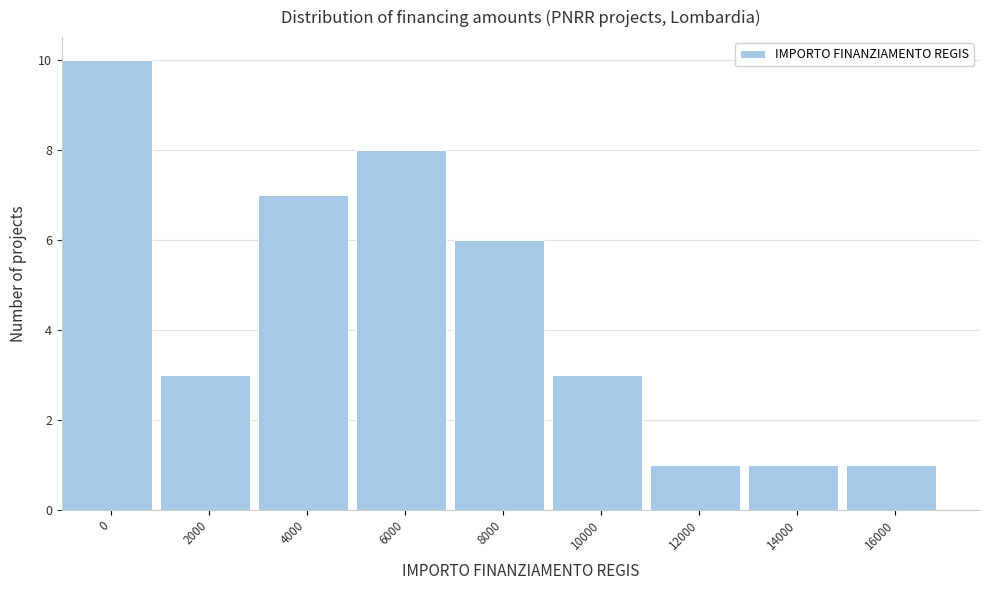

Reading left to right, what are all the values shown in this chart?

10	3	7	8	6	3	1	1	1